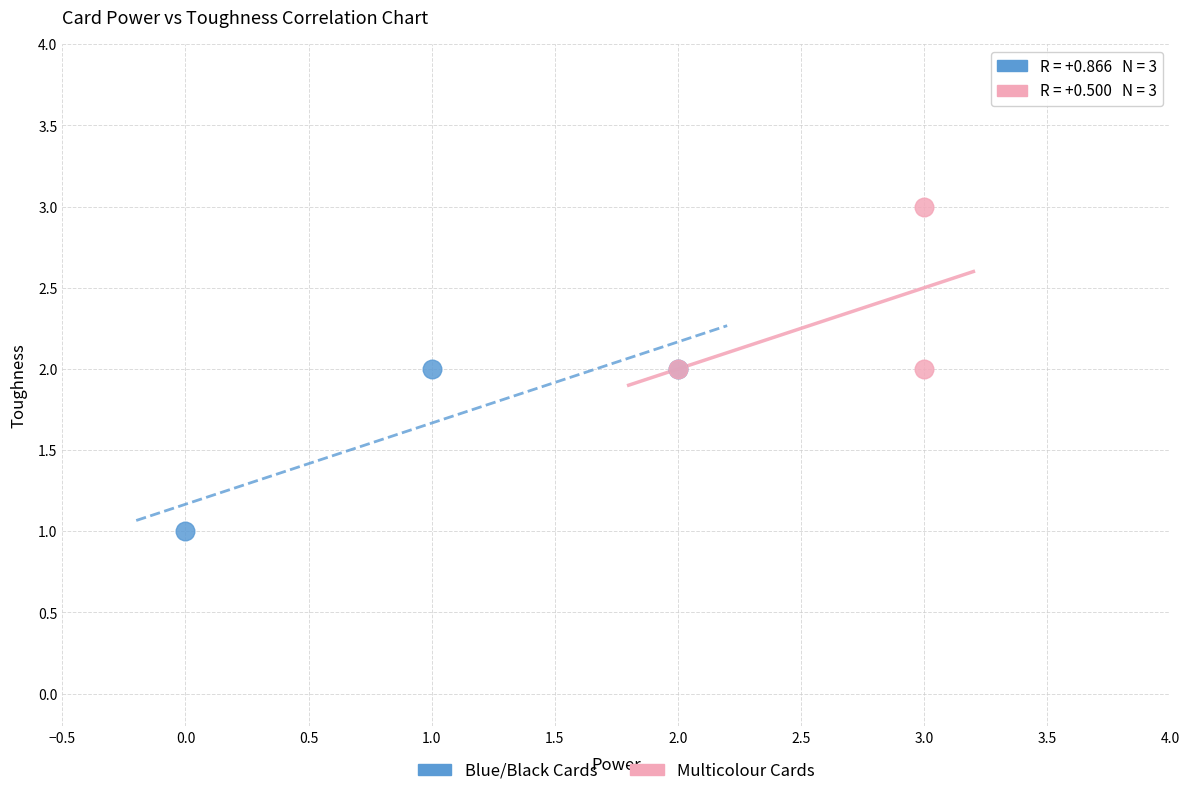

Which series contains the highest Y value?

Multicolour Cards